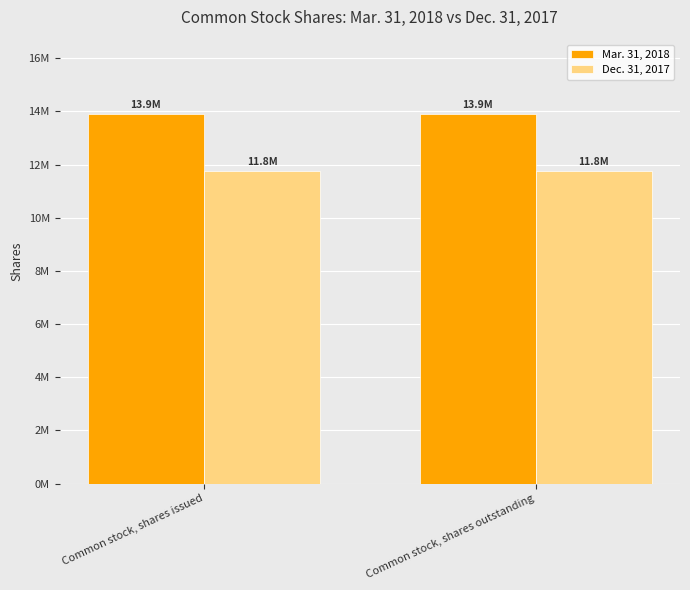

What are all the series names shown in the legend?

Mar. 31, 2018, Dec. 31, 2017